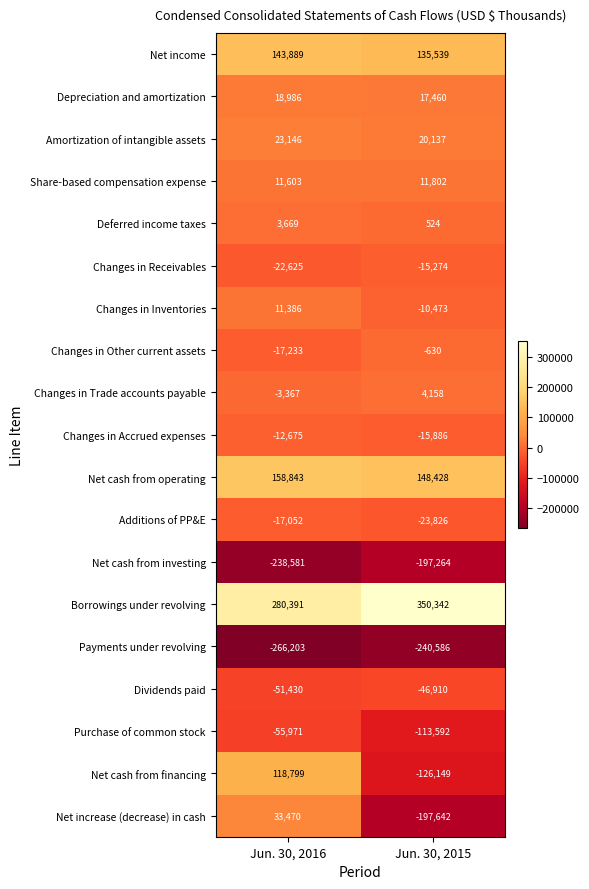

How many data points does each series have?

2